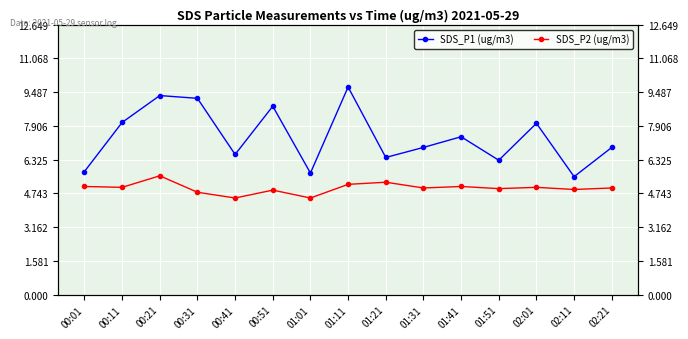

List the series in order of their overall mean, lowest first.

SDS_P2 (ug/m3), SDS_P1 (ug/m3)